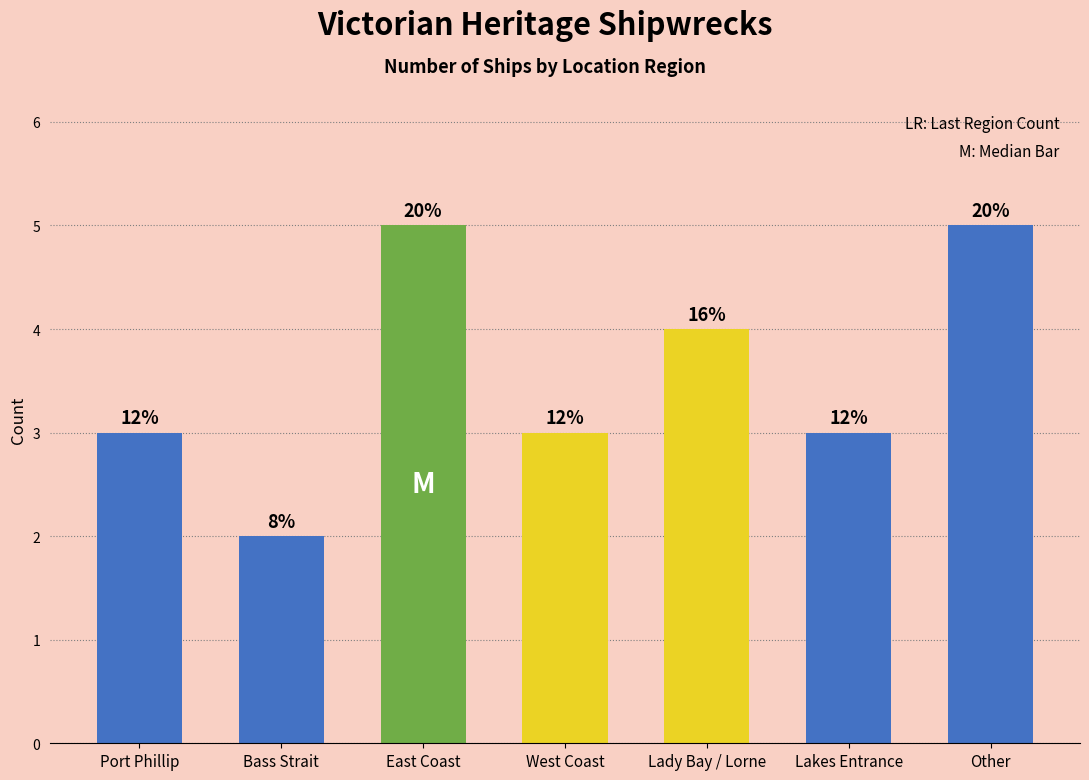

Does the chart contain any negative values?

No